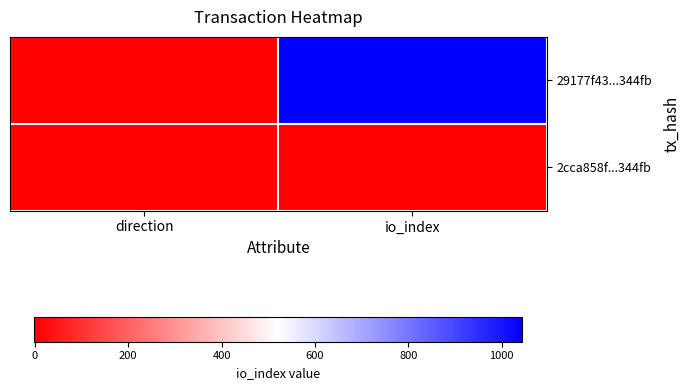

Rank the series at io_index from lowest to highest value.

2cca858f...344fb, 29177f43...344fb